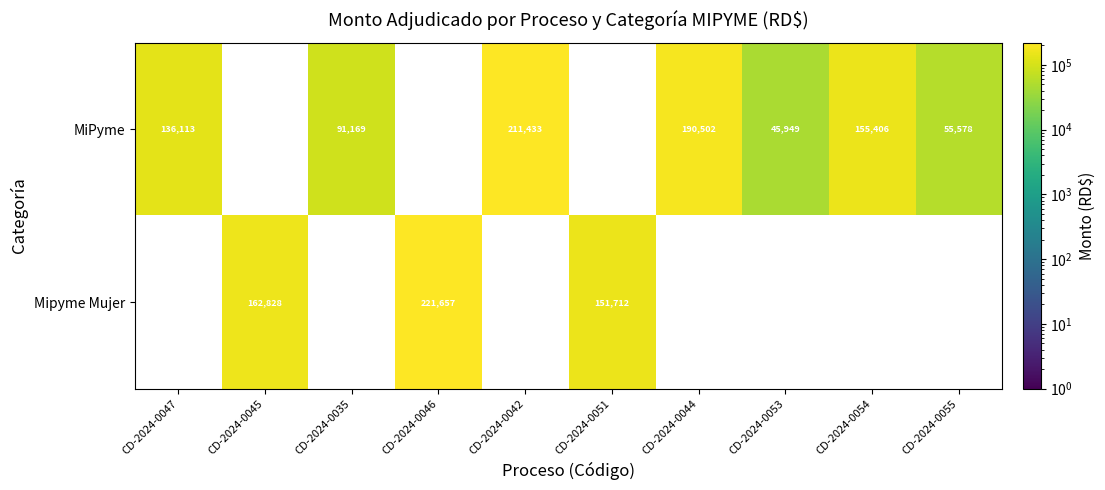

Is it true that MiPyme equals 45949 at CD-2024-0053?

True